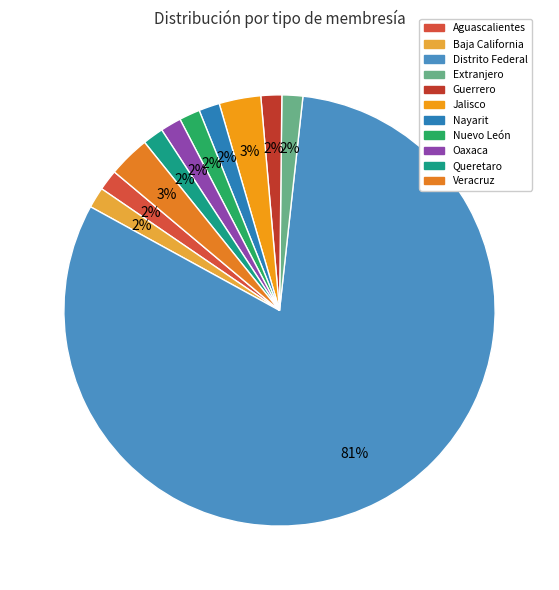

Is it true that Nuevo León is 1% of the pie?

False